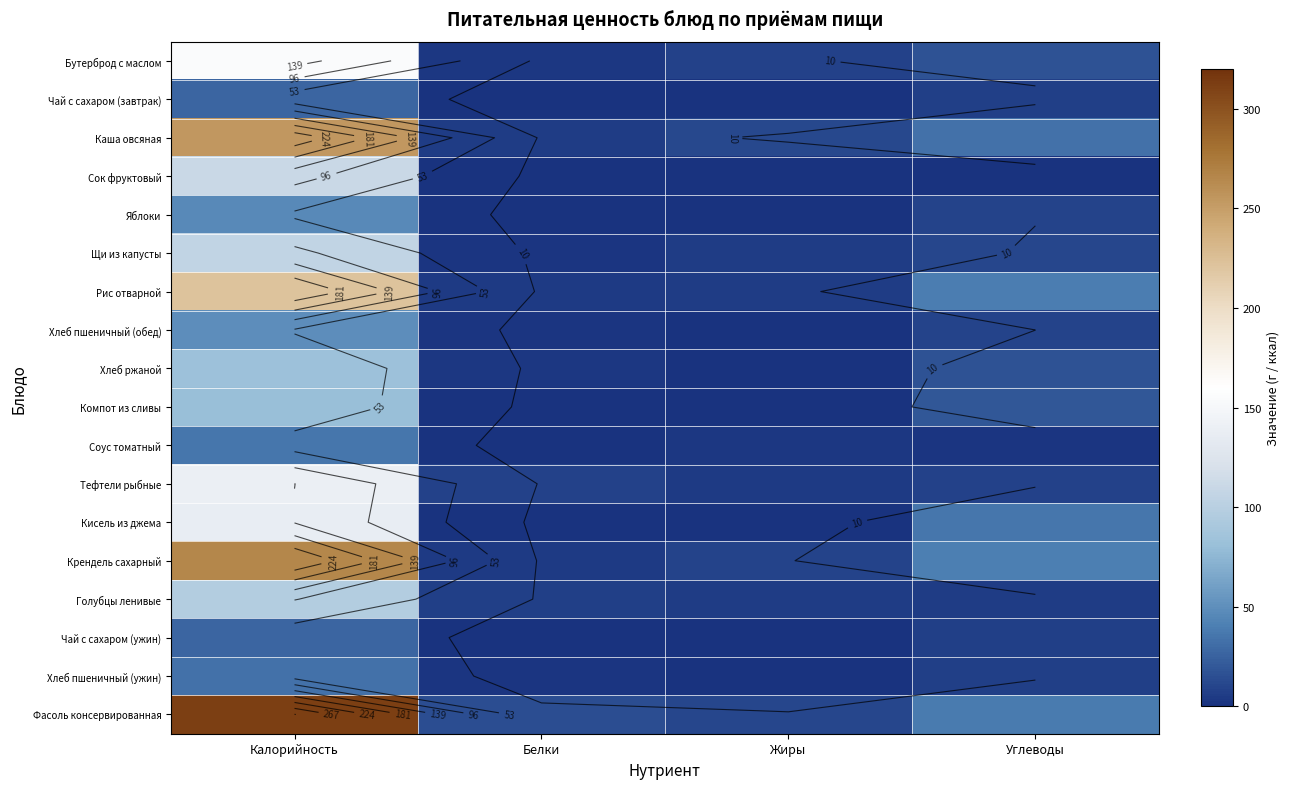

What is the difference between the Кисель из джема values at Белки and Калорийность?

136.0